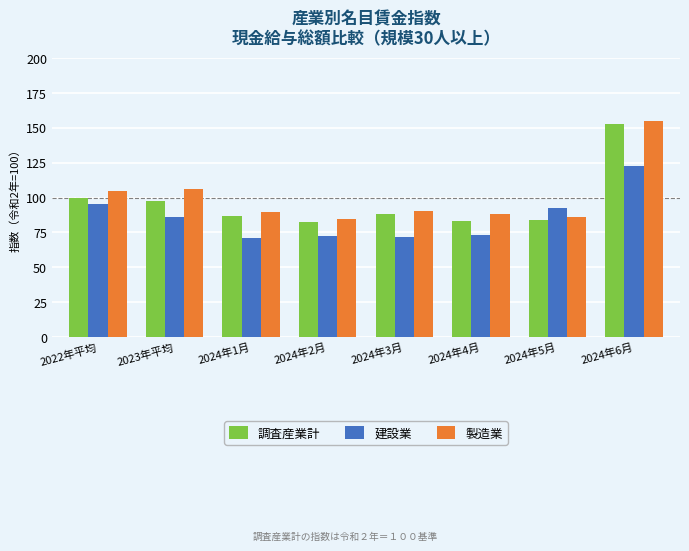

The value of 調査産業計 at 2024年4月 is 45.5. True or false?

False